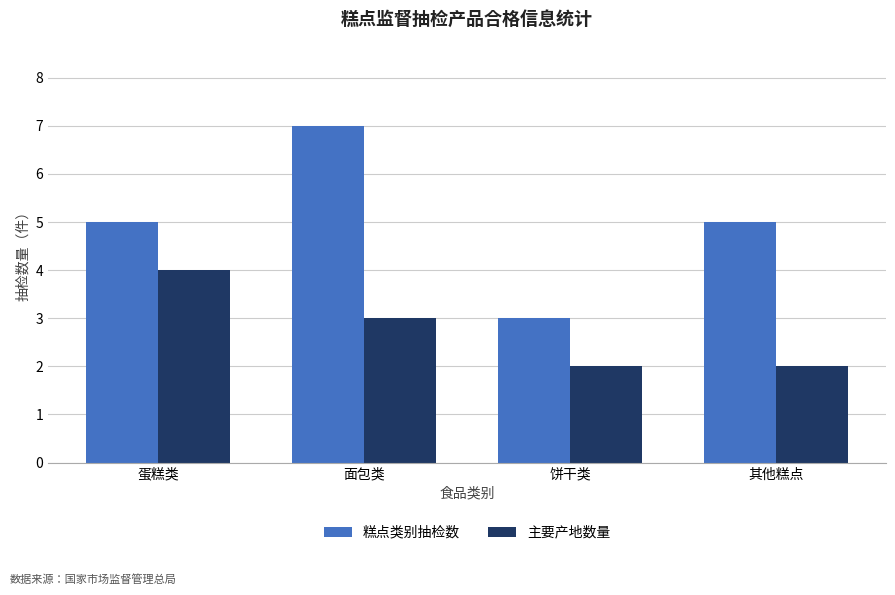

The 主要产地数量 series shows 3 at 面包类. True or false?

True